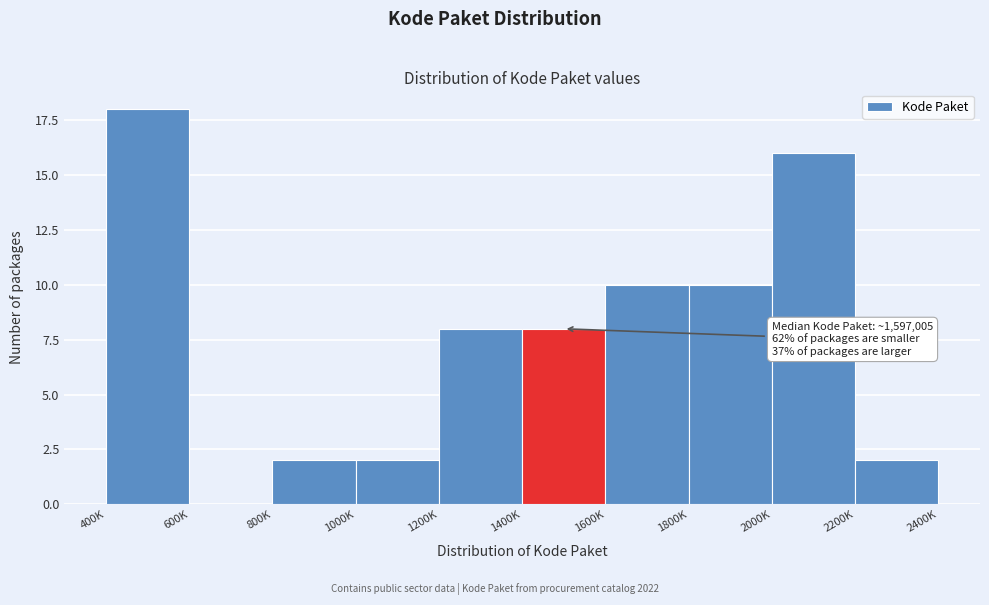

Reading left to right, list all the values displayed in this chart.

400K=18	600K=0	800K=2	1000K=2	1200K=8	1400K=8	1600K=10	1800K=10	2000K=16	2200K=2